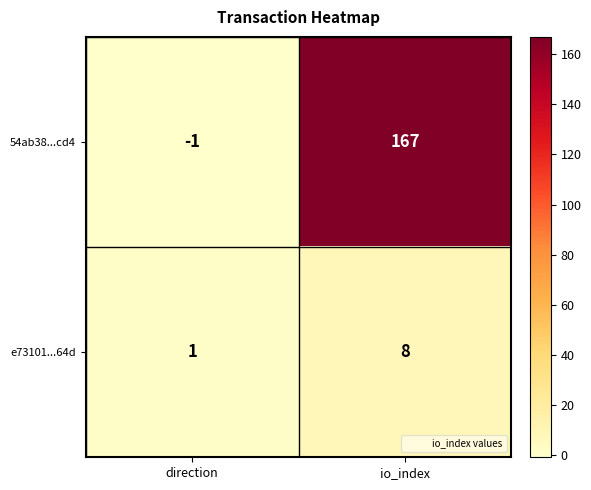

What is the sum of the 54ab38...cd4 values at direction and io_index?

166